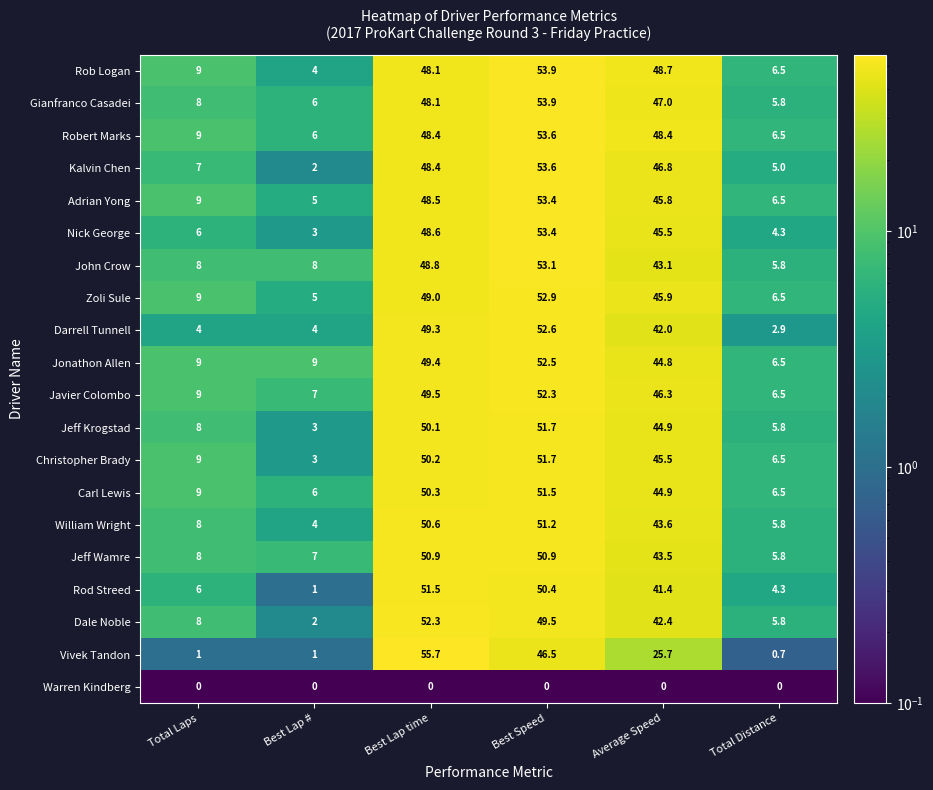

What is the sum of the Robert Marks values at Average Speed and Best Speed?

102.0